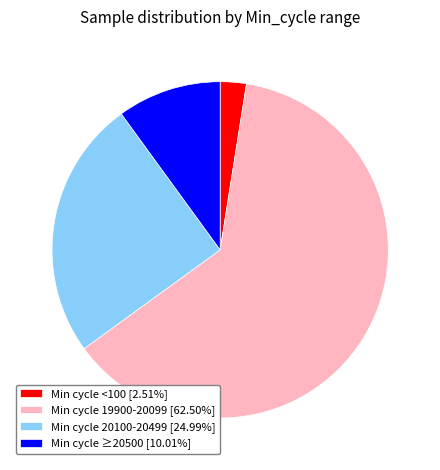

What is the ratio of the value at Min cycle <100 [2.51%] to the value at Min cycle ≥20500 [10.01%]?

0.3